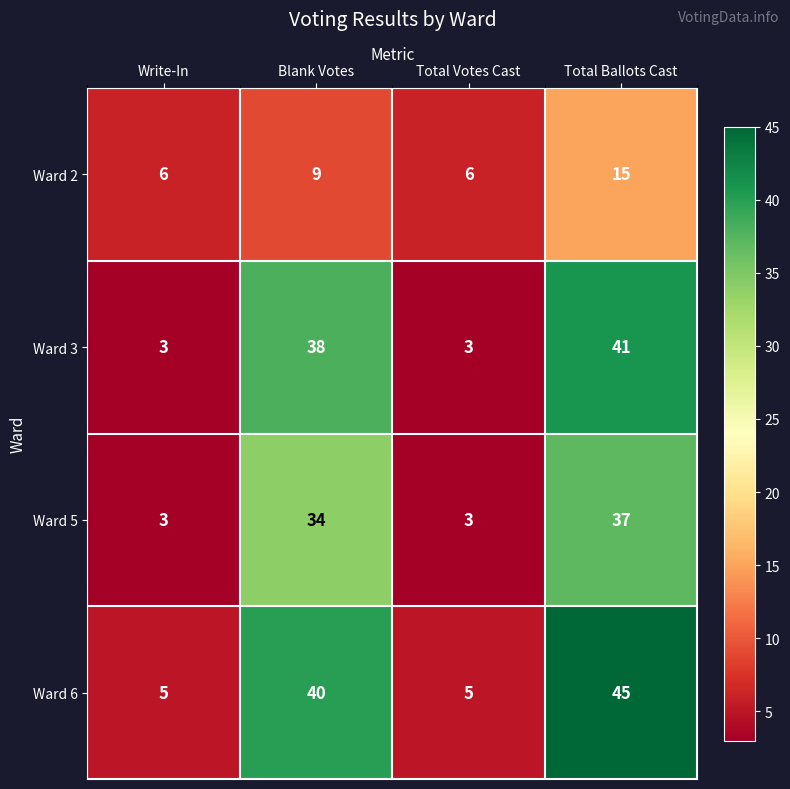

Which category has the highest value across all series?

Total Ballots Cast